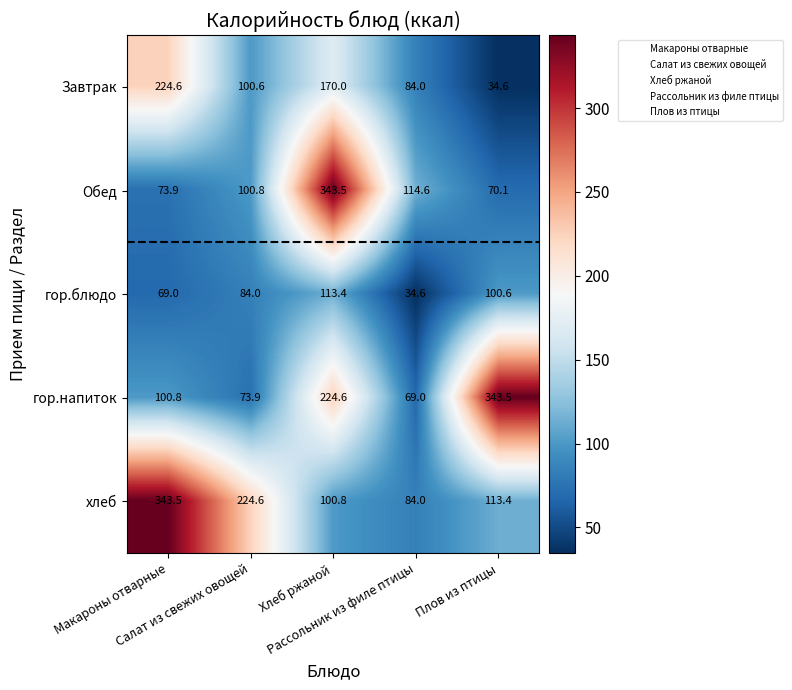

What is the smallest value displayed?

34.6